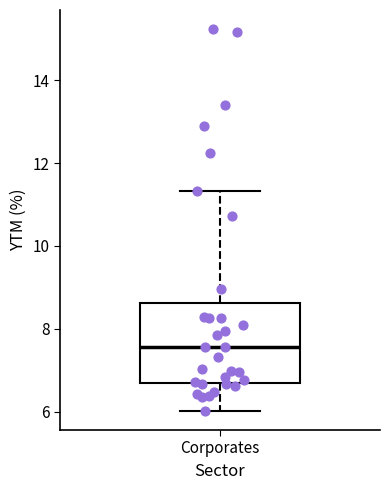

Where is the upper edge of the box for Corporates on the y-axis? The values are not printed on the chart, so give them approximately, as read against the axis.

8.6